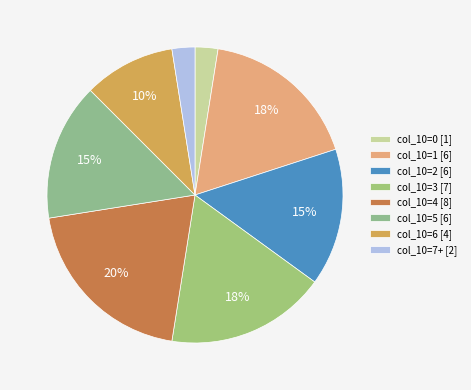

How many slices are in this pie chart?

8